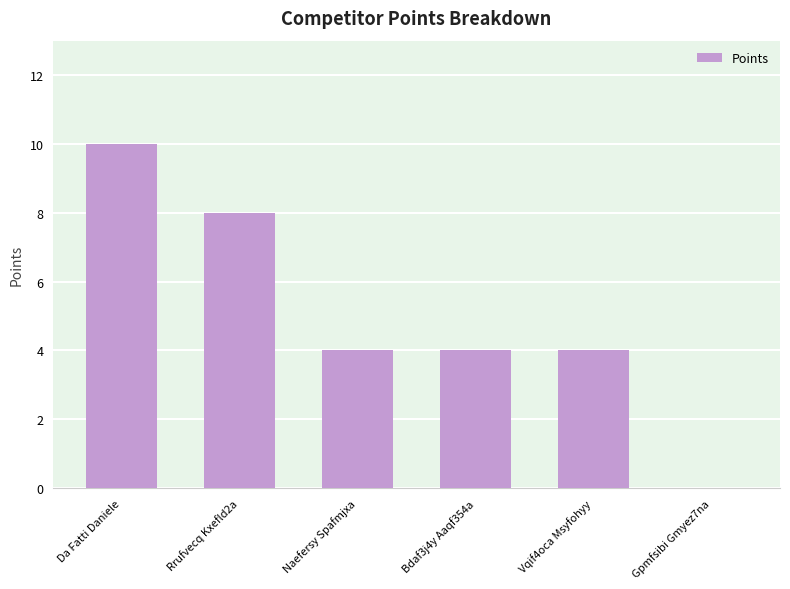

Which label corresponds to the largest value in the chart?

Da Fatti Daniele